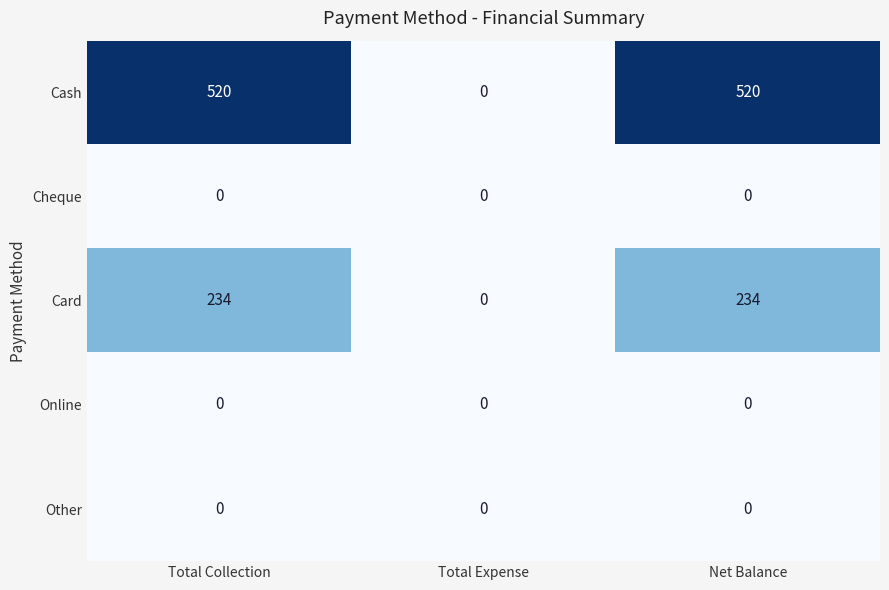

What is the maximum value shown in the chart?

520